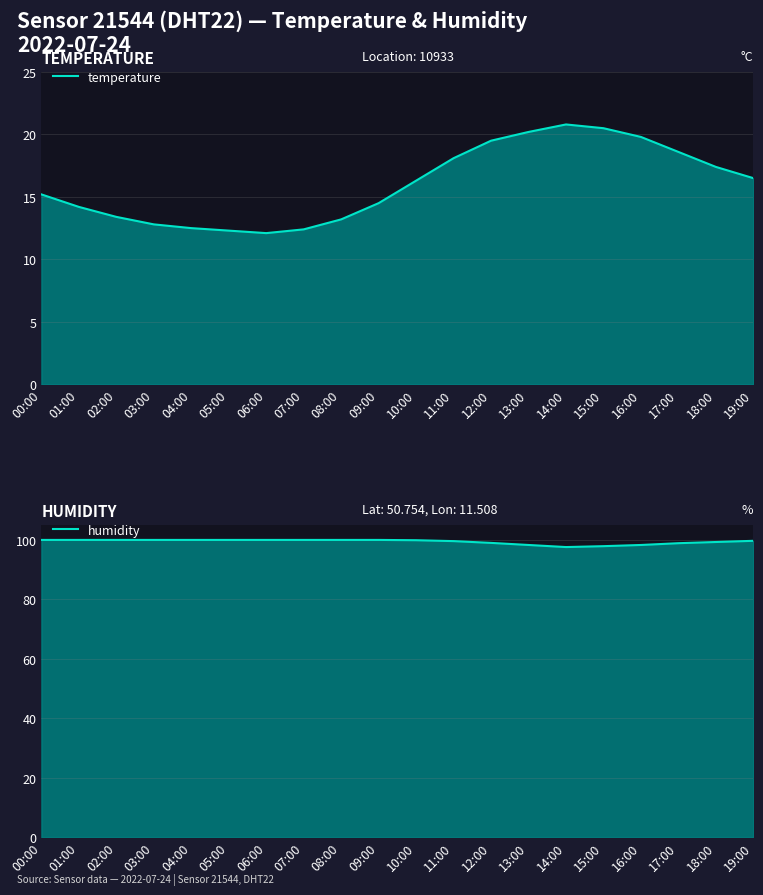

How many categories are shown in the chart?

20